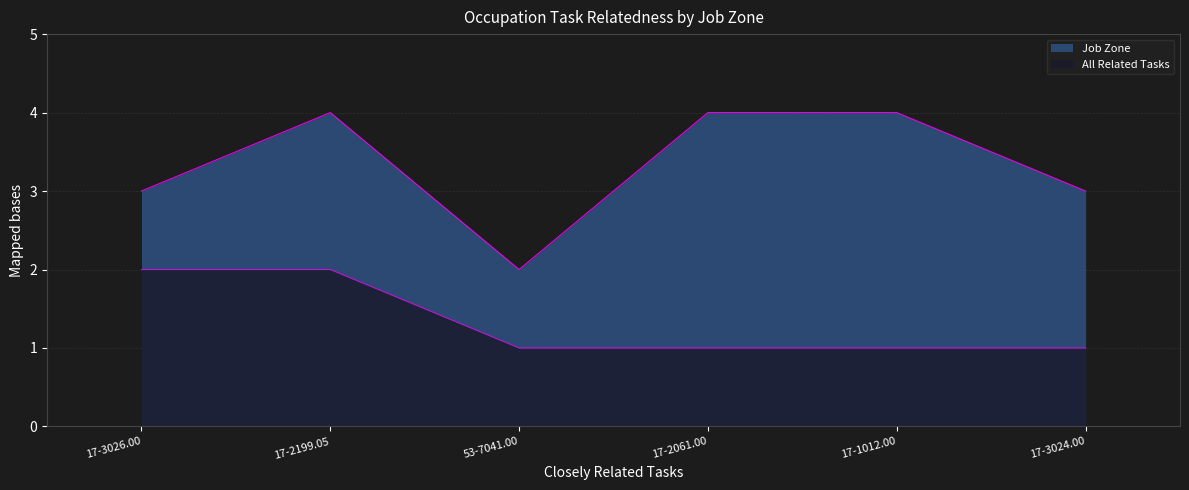

True or false: All Related Tasks and Job Zone cross at least once.

False